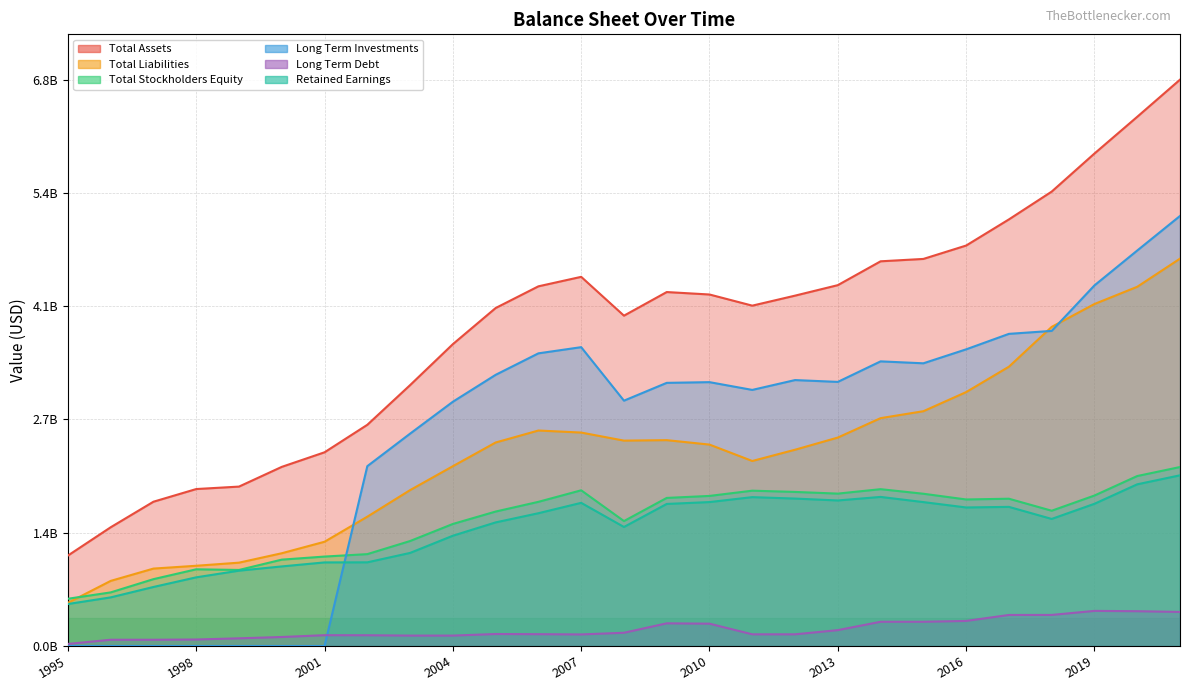

Does the chart display data point markers on the line(s)?

No